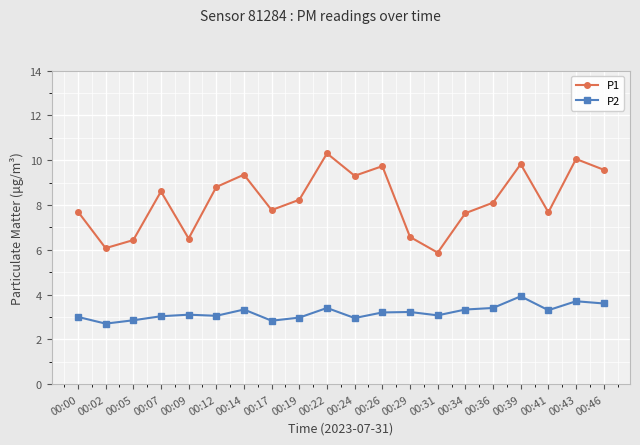

At which label is P1 closest to 8?

00:36